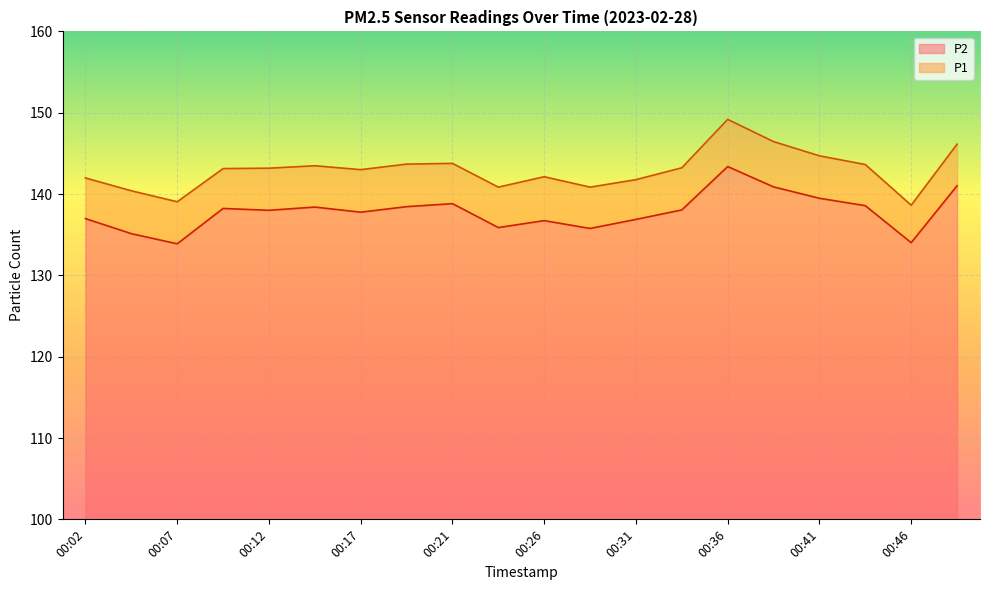

Is it true that P2 equals 71.5 at 00:14?

False